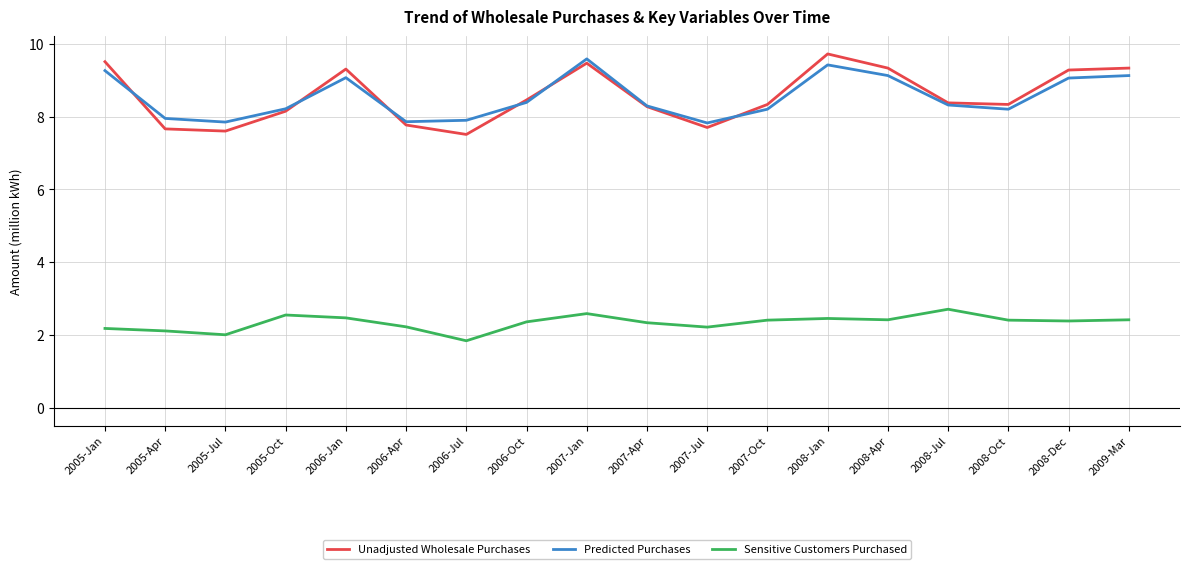

True or false: Unadjusted Wholesale Purchases and Sensitive Customers Purchased intersect in this chart.

False